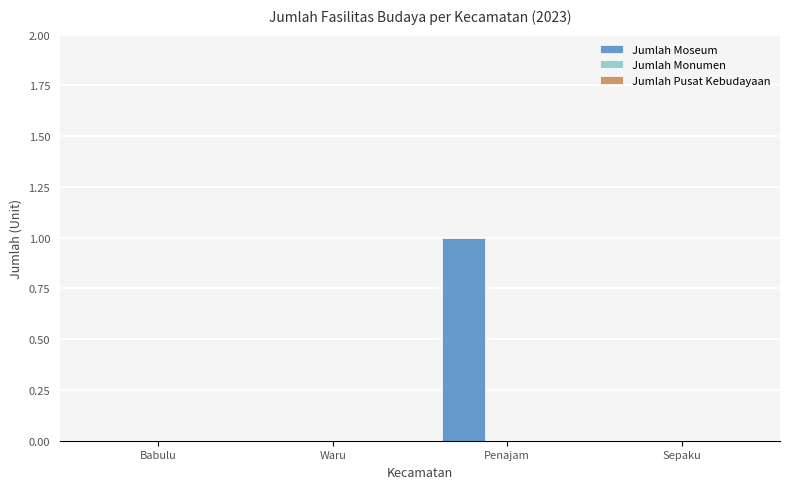

The chart shows a value of 0 at Waru. True or false?

True